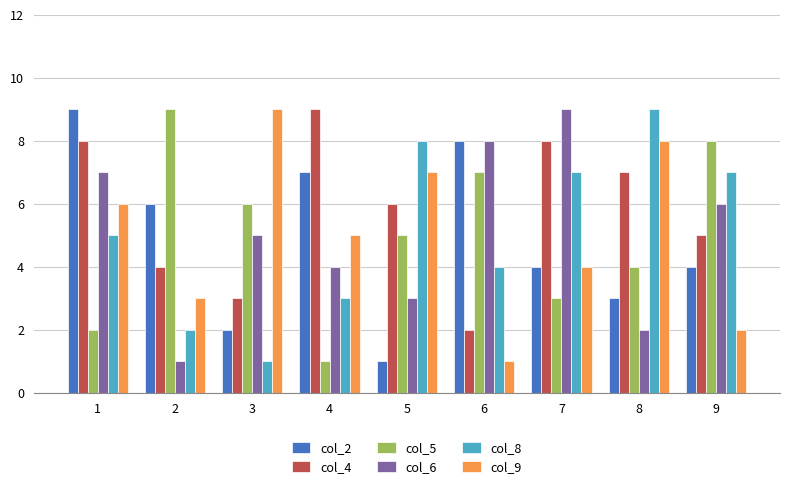

True or false: col_8 has a value of 4 at 9.

False